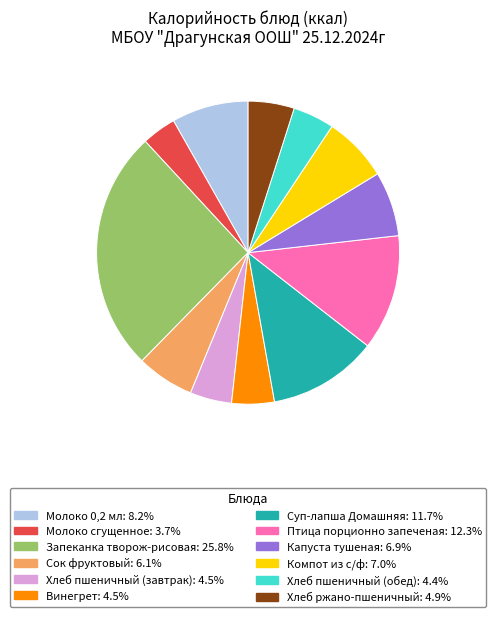

The Птица порционно запеченая slice represents 12% of the pie. True or false?

True